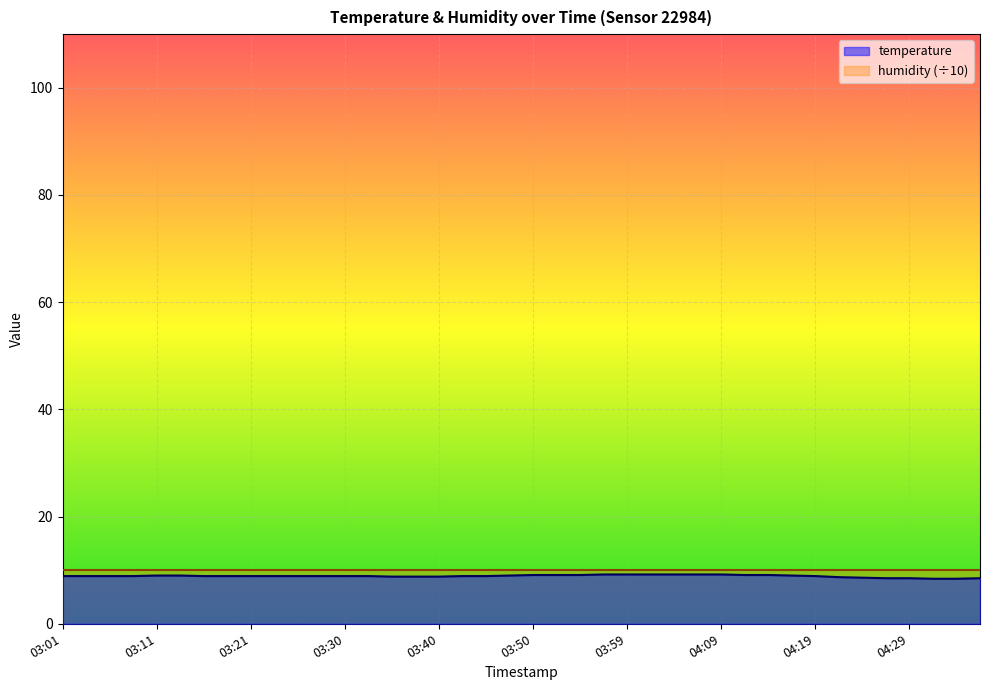

What value does the data have at 04:19?

8.9